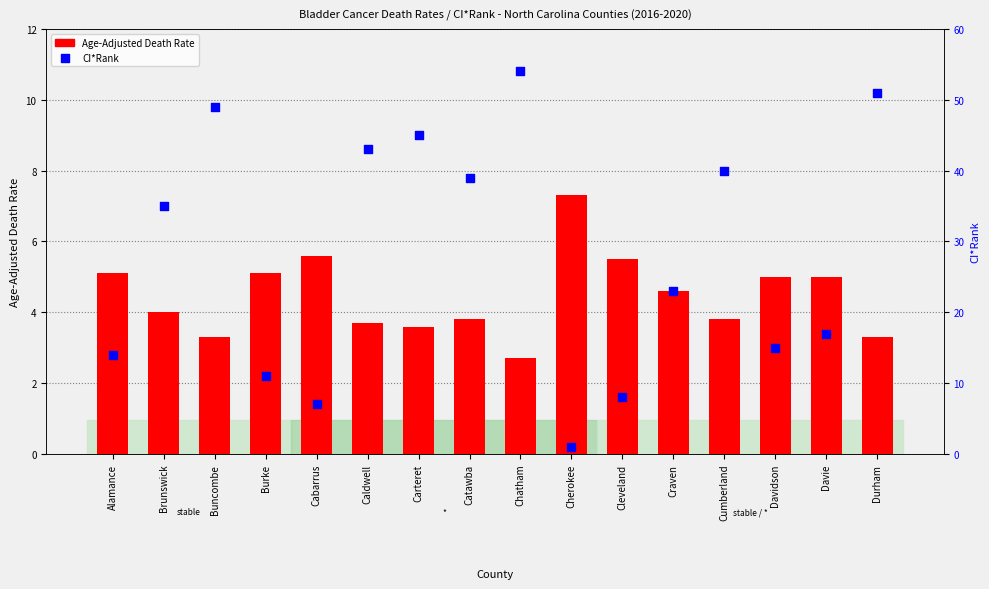

What are all the series names shown in the legend?

Age-Adjusted Death Rate, CI*Rank